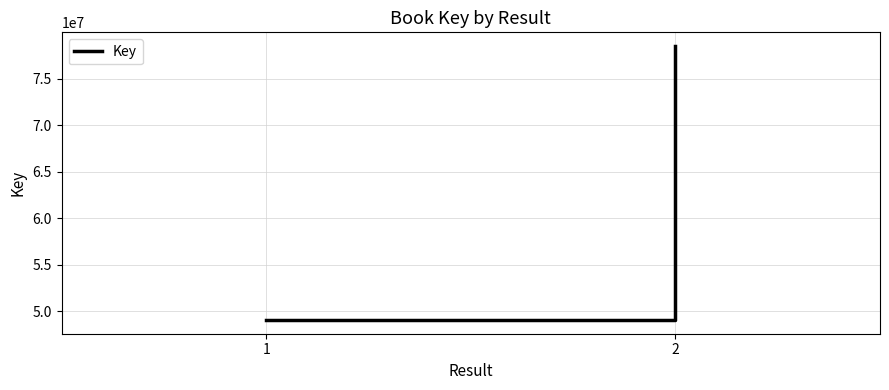

Which has a higher value, 1 or 2?

2